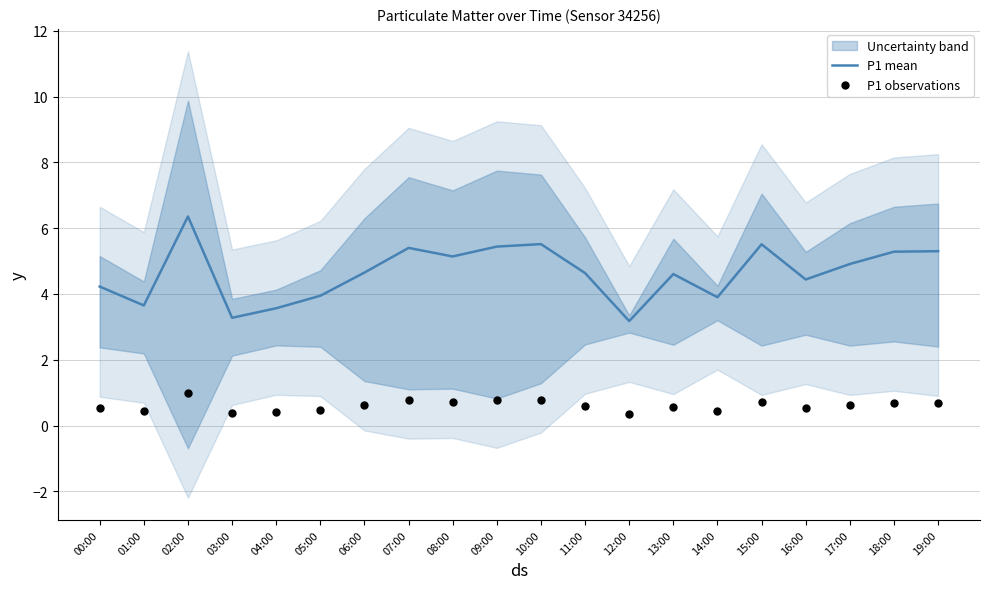

Is it true that P1 mean equals 3.6 at 04:00?

True